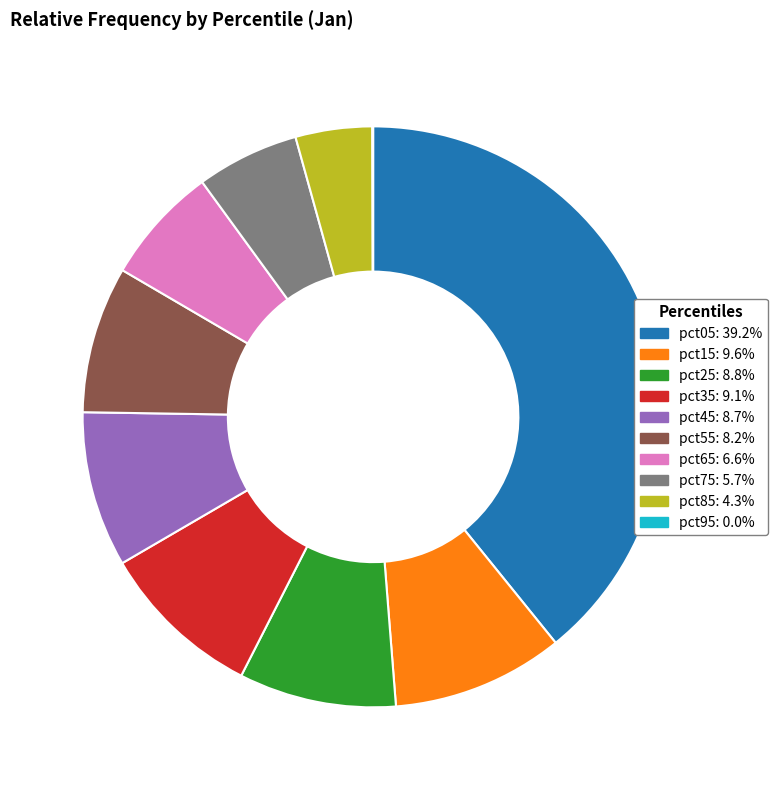

Approximately how many times larger is the value at pct15 compared to pct65?

1.5